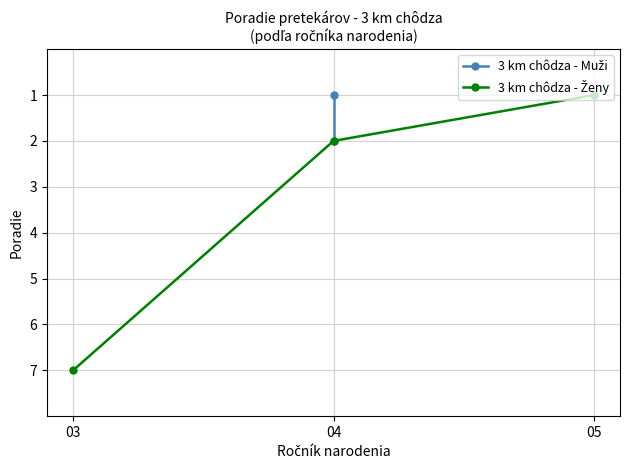

The chart shows a value of 12 at 03. True or false?

False